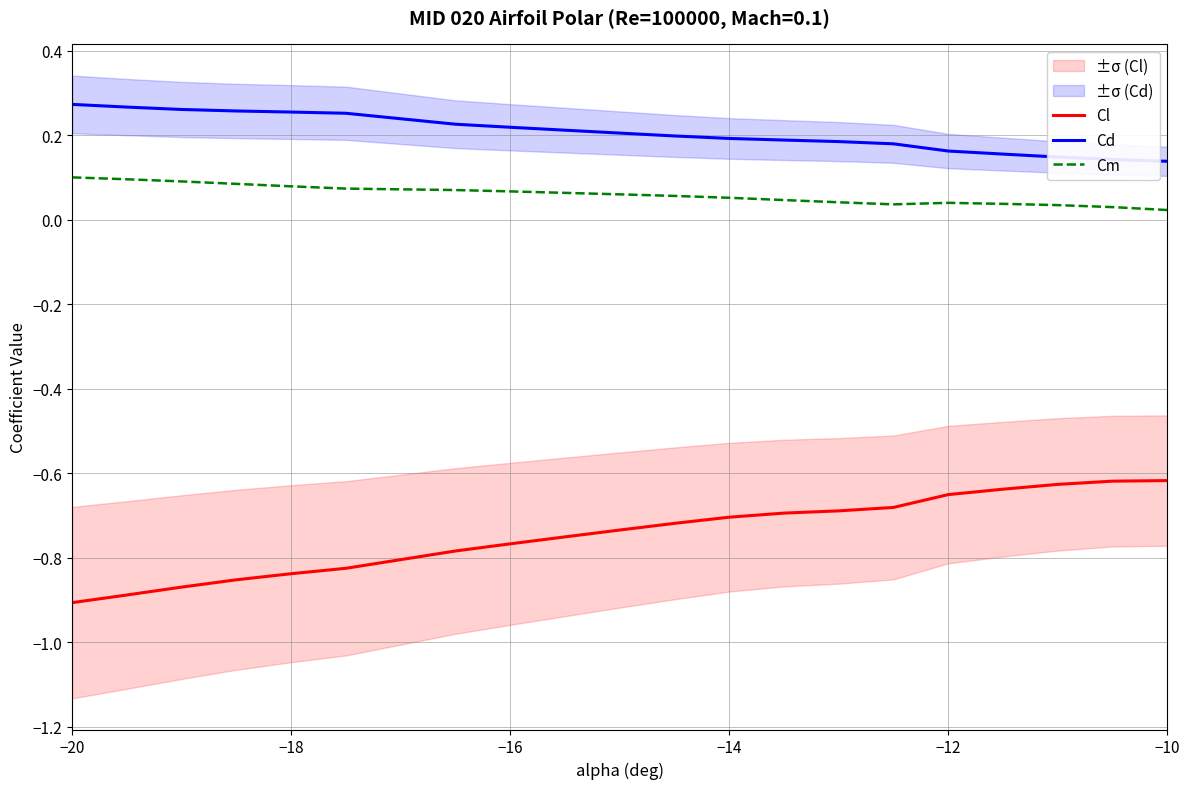

The Cm series shows 0.1 at −20. True or false?

True